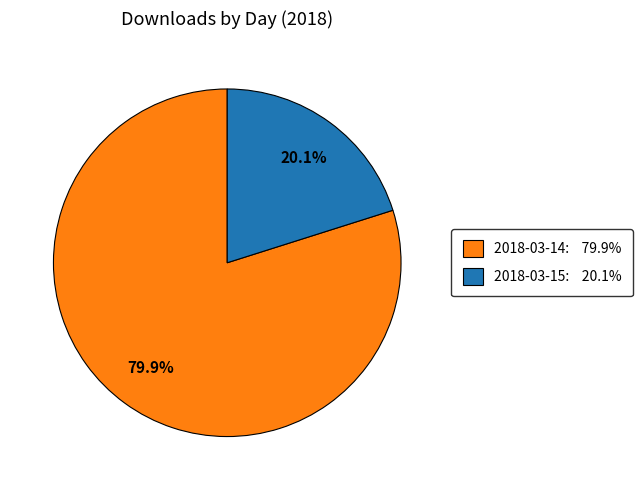

Is it true that 2018-03-15 is 20% of the pie?

True